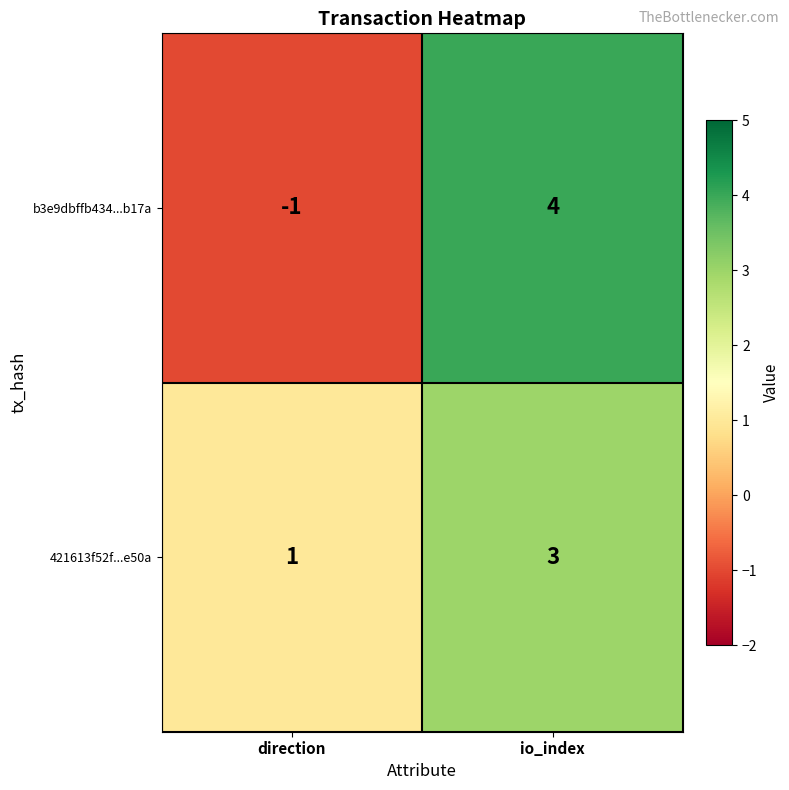

What is the sum of the b3e9dbffb434...b17a values at direction and io_index?

3